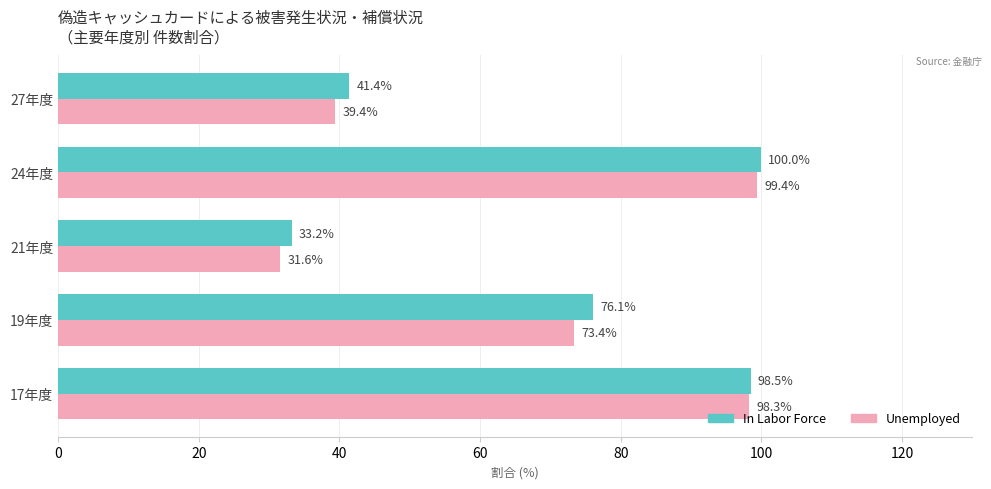

Rank the series by their maximum value, from lowest to highest.

Unemployed, In Labor Force